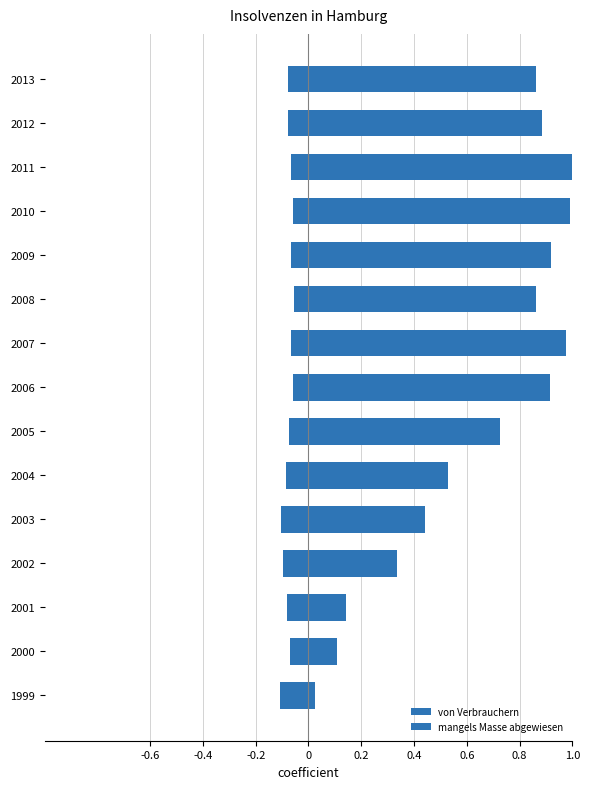

How many bars are there in total?

30